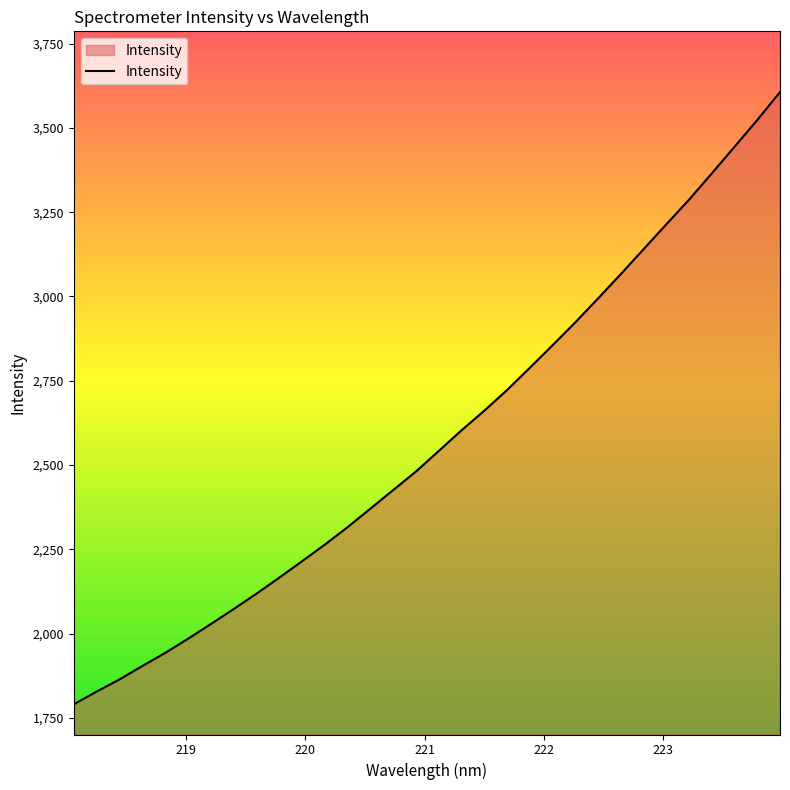

What is the minimum value shown in the chart?

1789.9